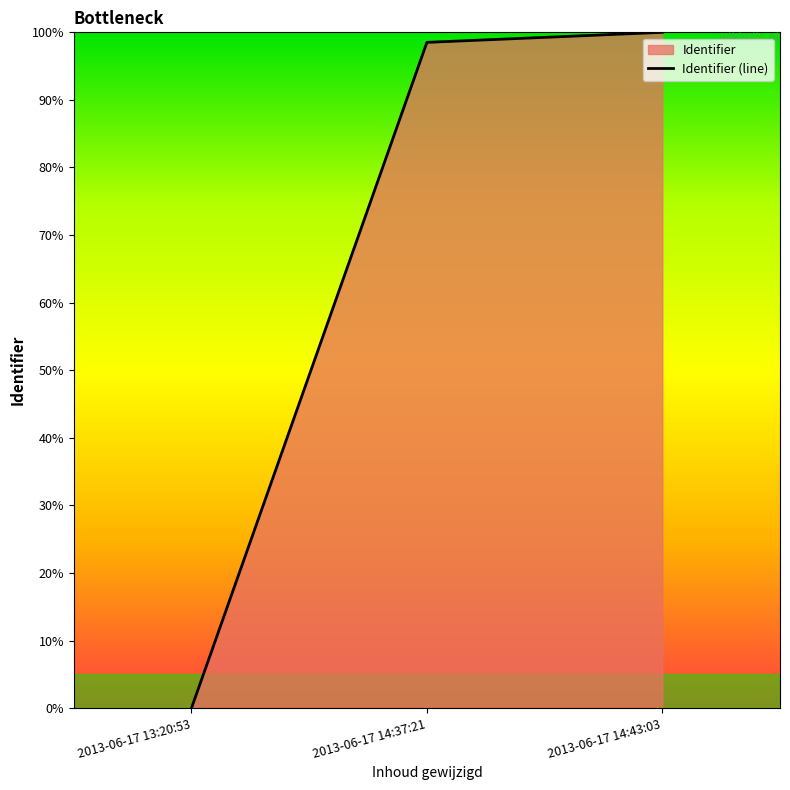

Reading left to right, list all the values displayed in this chart.

2013-06-17 13:20:53=0.0	2013-06-17 14:37:21=98.5	2013-06-17 14:43:03=100.0